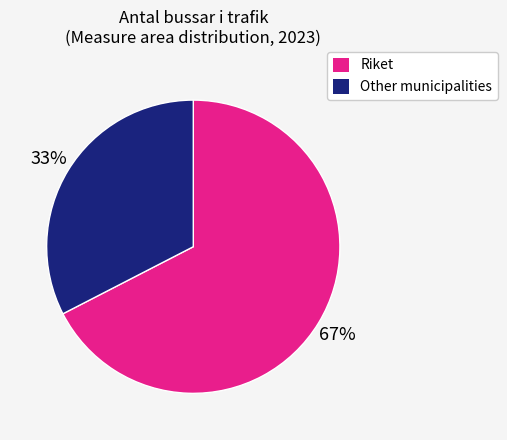

Does any single category account for the majority?

Yes